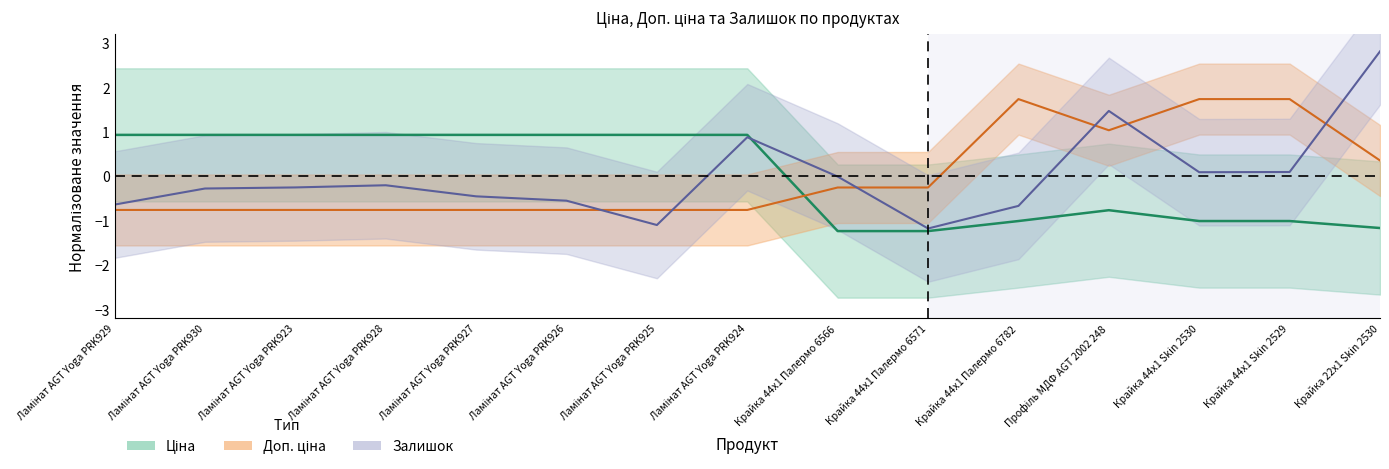

At which label is Ціна closest to 0?

Профіль МДФ AGT 2002 248